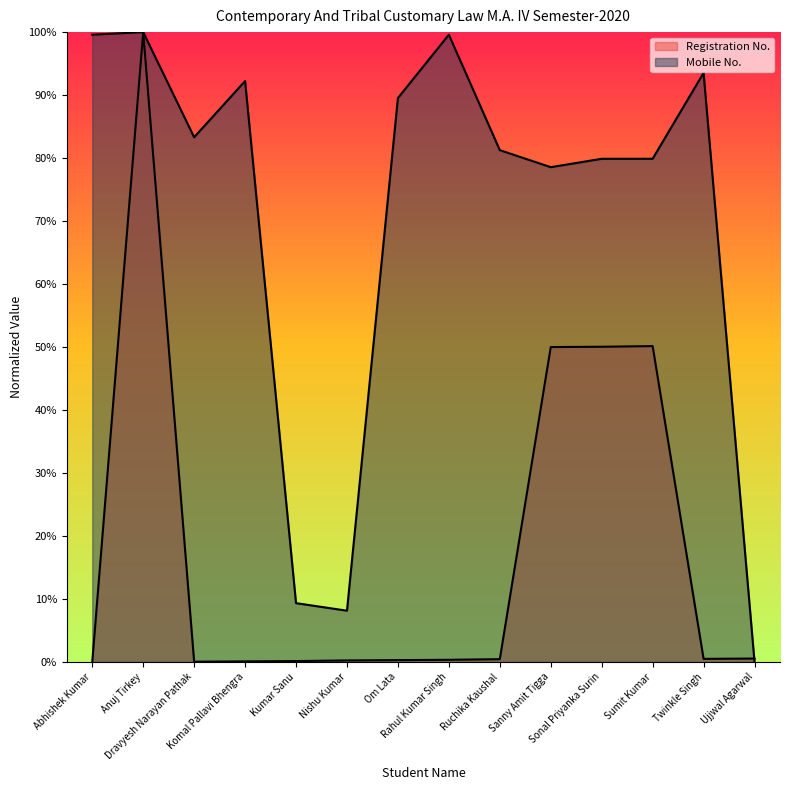

Reading left to right, list all the values displayed in this chart.

Registration No.: Abhishek Kumar=0.0	Anuj Tirkey=100.0	Dravyesh Narayan Pathak=0.1	Komal Pallavi Bhengra=0.1	Kumar Sanu=0.1	Nishu Kumar=0.2	Om Lata=0.3	Rahul Kumar Singh=0.4	Ruchika Kaushal=0.4	Sanny Amit Tigga=50.0	Sonal Priyanka Surin=50.0	Sumit Kumar=50.1	Twinkle Singh=0.5	Ujjwal Agarwal=0.5
Mobile No.: Abhishek Kumar=99.6	Anuj Tirkey=100.0	Dravyesh Narayan Pathak=83.3	Komal Pallavi Bhengra=92.2	Kumar Sanu=9.3	Nishu Kumar=8.1	Om Lata=89.5	Rahul Kumar Singh=99.6	Ruchika Kaushal=81.3	Sanny Amit Tigga=78.6	Sonal Priyanka Surin=79.9	Sumit Kumar=79.9	Twinkle Singh=93.5	Ujjwal Agarwal=0.0